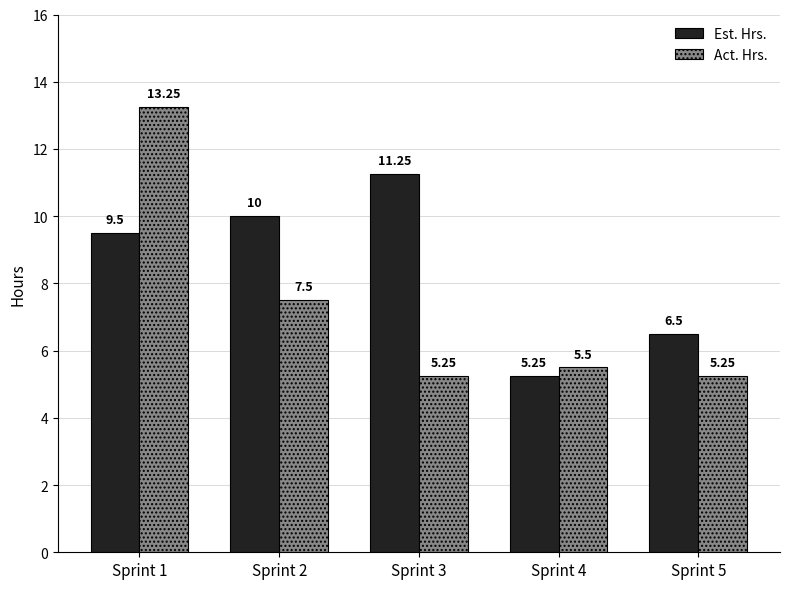

Which series has the largest range (max minus min)?

Act. Hrs.